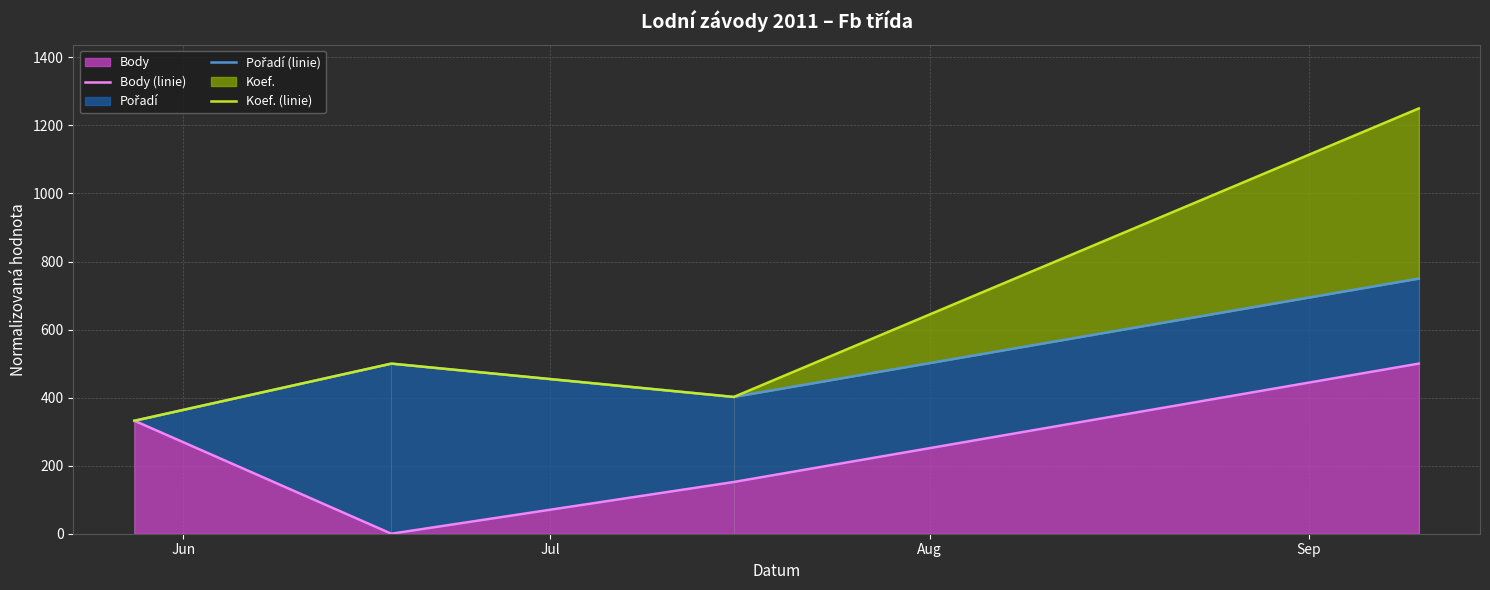

Reading right to left, what are all the values shown in this chart?

Body (linie): 500.0	152.0	0.0	332.1
Pořadí (linie): 750.0	402.0	500.0	332.1
Koef. (linie): 1250.0	402.0	500.0	332.1